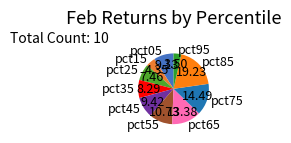

Does pct85 account for over 50% of the chart?

No